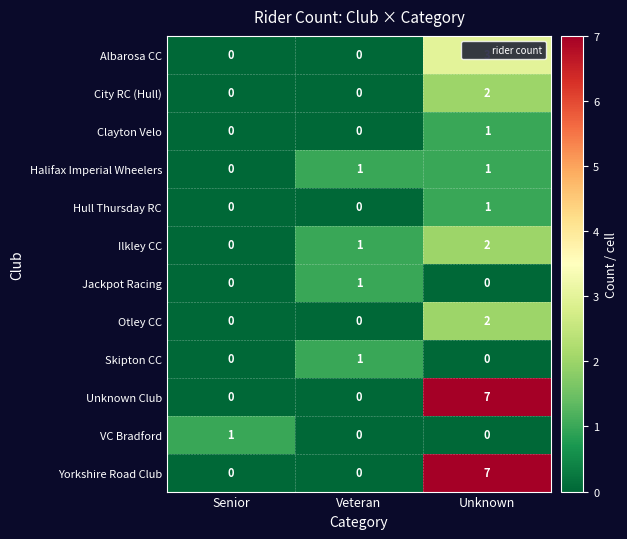

What is the spread (max minus min) of values at Senior?

1